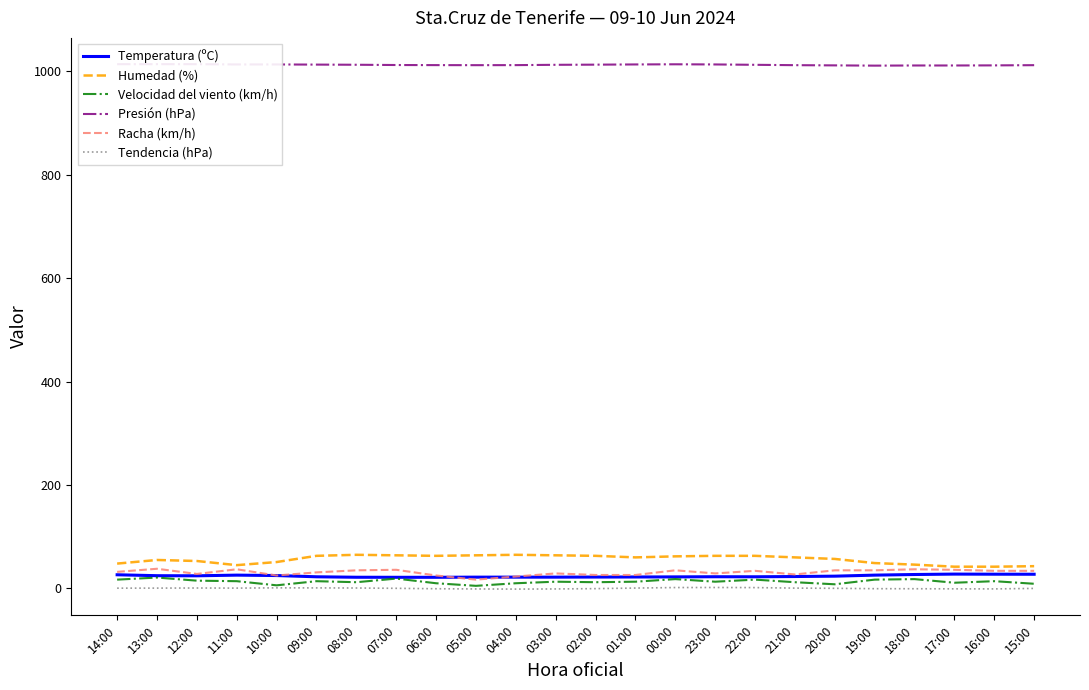

At which category does Velocidad del viento (km/h) reach its first local peak?

13:00